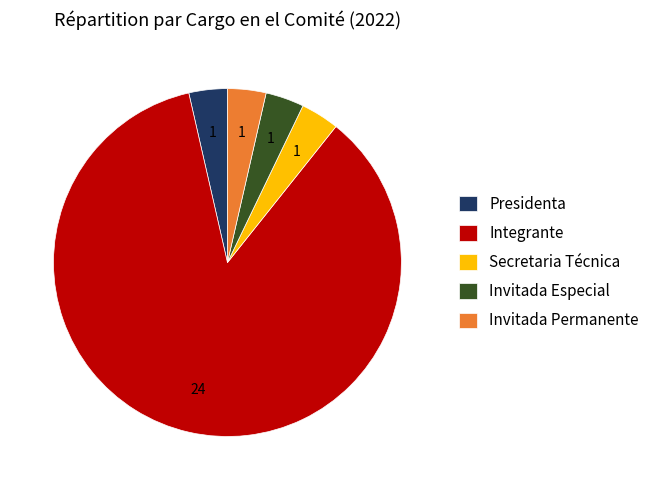

What is the majority slice?

Integrante